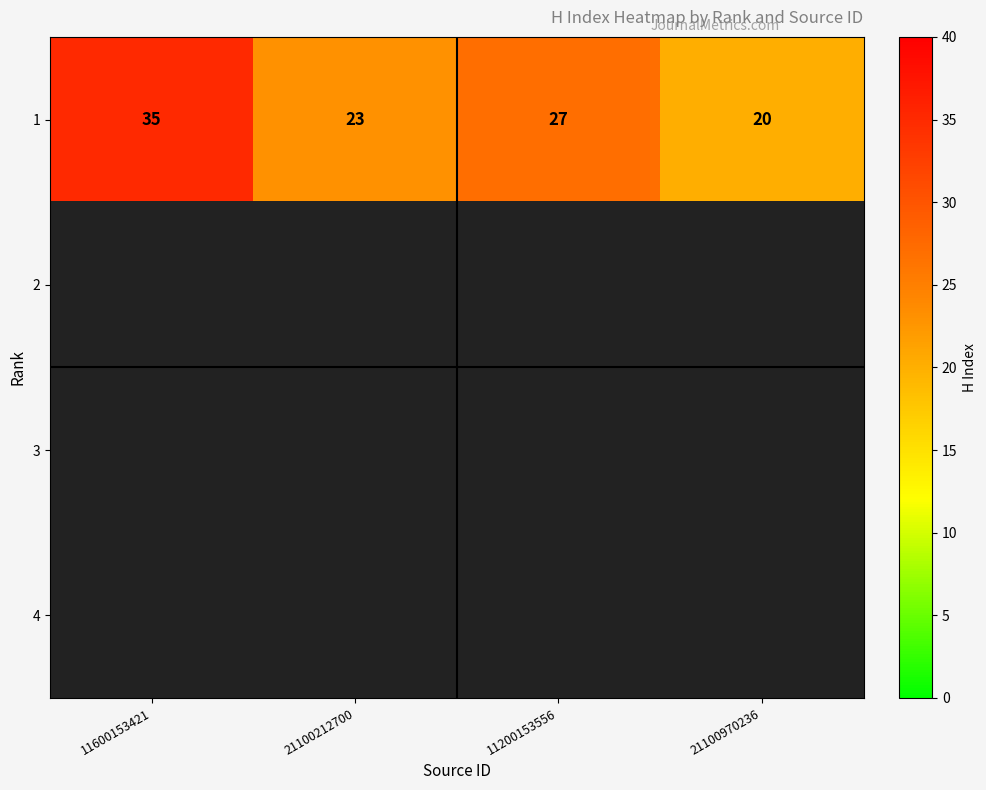

What is the sum of the 1 values at 21100970236 and 11600153421?

55